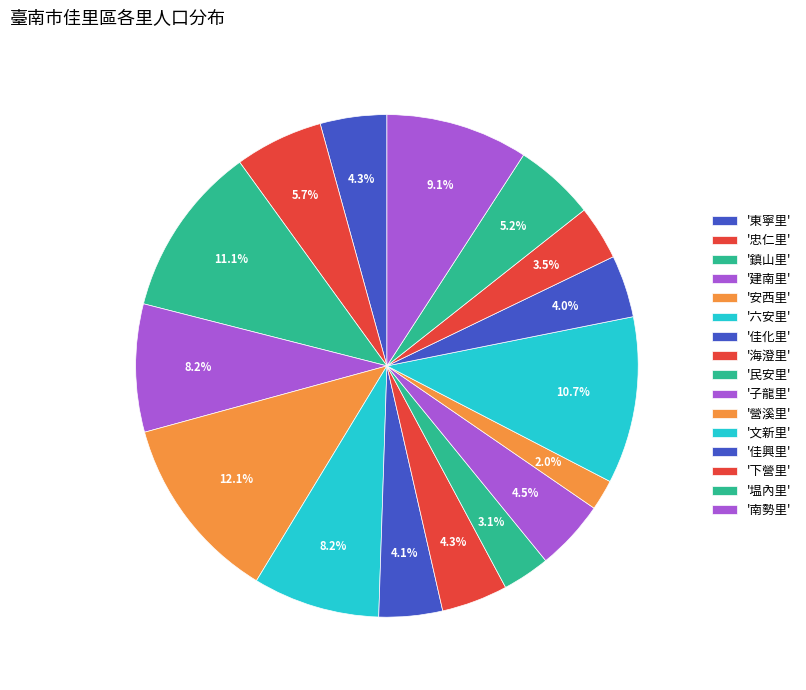

Which category has the smallest portion of the pie?

營溪里